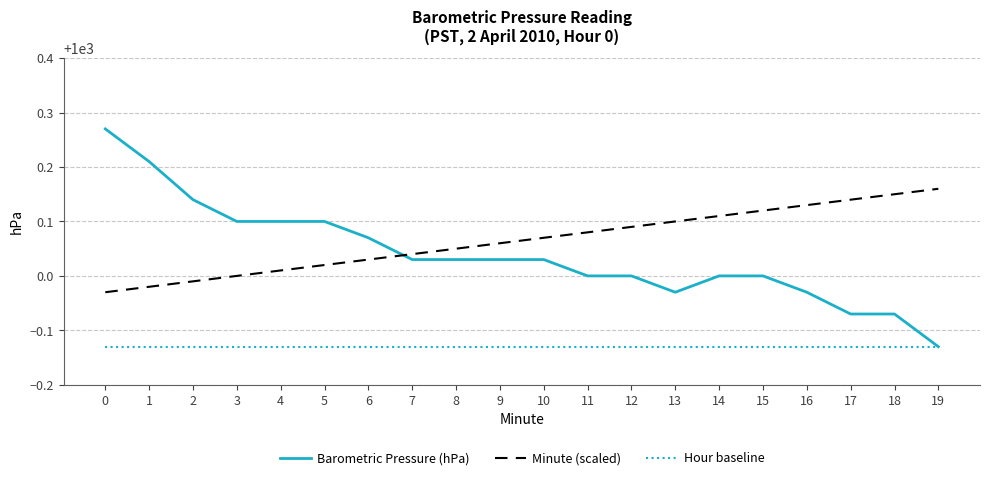

What are all the series names shown in the legend?

Barometric Pressure (hPa), Minute (scaled), Hour baseline